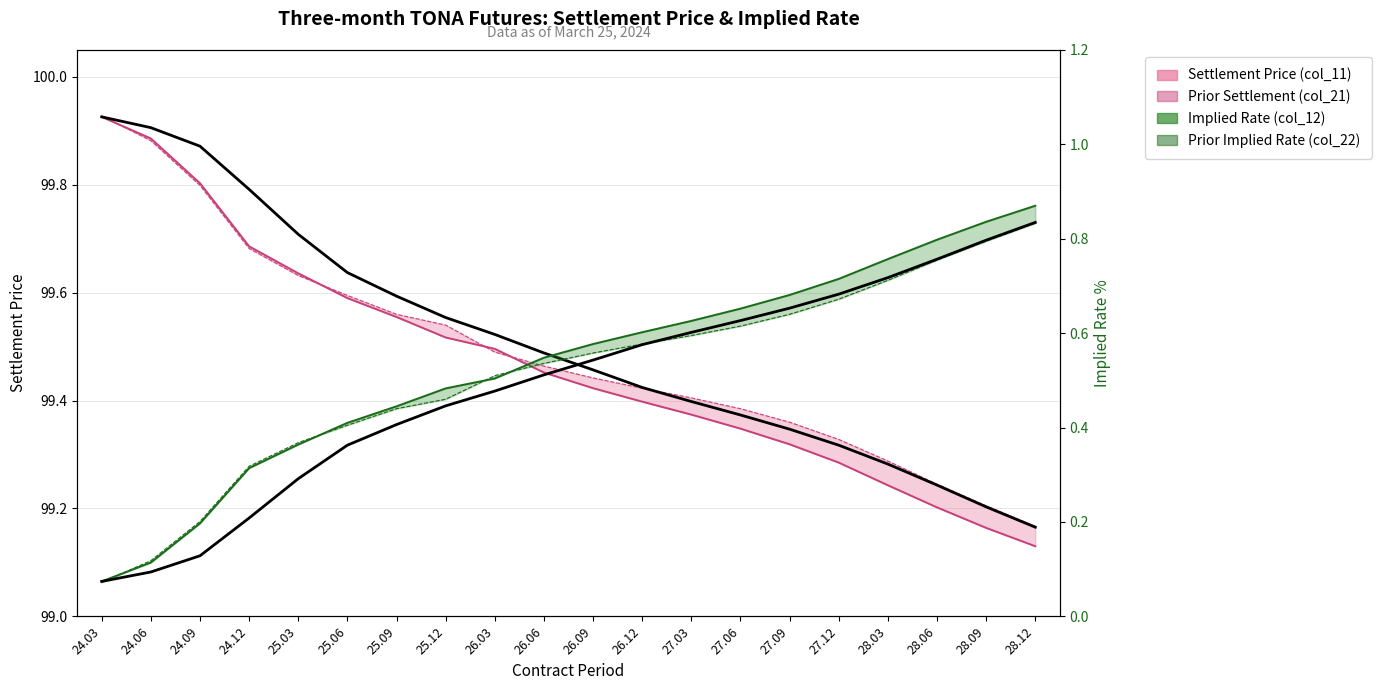

Reading left to right, extract all data points from this chart.

Settlement Price (col_11): 24.03=99.9	24.06=99.9	24.09=99.8	24.12=99.7	25.03=99.6	25.06=99.6	25.09=99.6	25.12=99.5	26.03=99.5	26.06=99.5	26.09=99.4	26.12=99.4	27.03=99.4	27.06=99.3	27.09=99.3	27.12=99.3	28.03=99.2	28.06=99.2	28.09=99.2	28.12=99.1
Prior Settlement (col_21): 24.03=99.9	24.06=99.9	24.09=99.8	24.12=99.7	25.03=99.6	25.06=99.6	25.09=99.6	25.12=99.5	26.03=99.5	26.06=99.5	26.09=99.4	26.12=99.4	27.03=99.4	27.06=99.4	27.09=99.4	27.12=99.3	28.03=99.3	28.06=99.2	28.09=99.2	28.12=99.2
Implied Rate (col_12): 24.03=0.1	24.06=0.1	24.09=0.2	24.12=0.3	25.03=0.4	25.06=0.4	25.09=0.4	25.12=0.5	26.03=0.5	26.06=0.5	26.09=0.6	26.12=0.6	27.03=0.6	27.06=0.7	27.09=0.7	27.12=0.7	28.03=0.8	28.06=0.8	28.09=0.8	28.12=0.9
Prior Implied Rate (col_22): 24.03=0.1	24.06=0.1	24.09=0.2	24.12=0.3	25.03=0.4	25.06=0.4	25.09=0.4	25.12=0.5	26.03=0.5	26.06=0.5	26.09=0.6	26.12=0.6	27.03=0.6	27.06=0.6	27.09=0.6	27.12=0.7	28.03=0.7	28.06=0.8	28.09=0.8	28.12=0.8